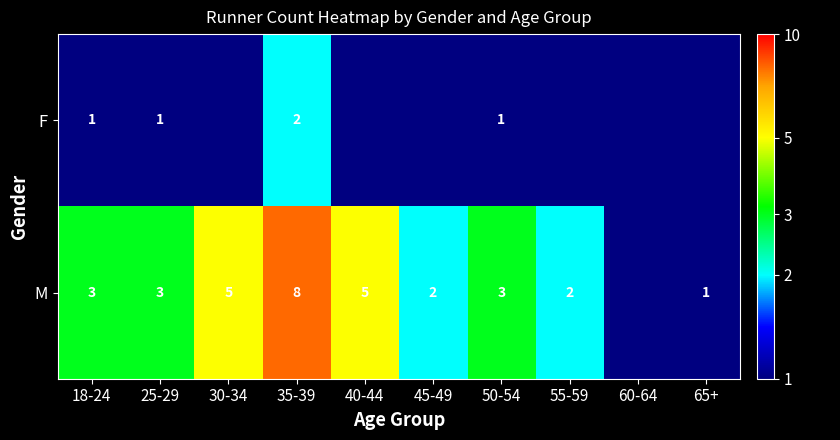

At 50-54, list the series in order from largest to smallest.

M, F